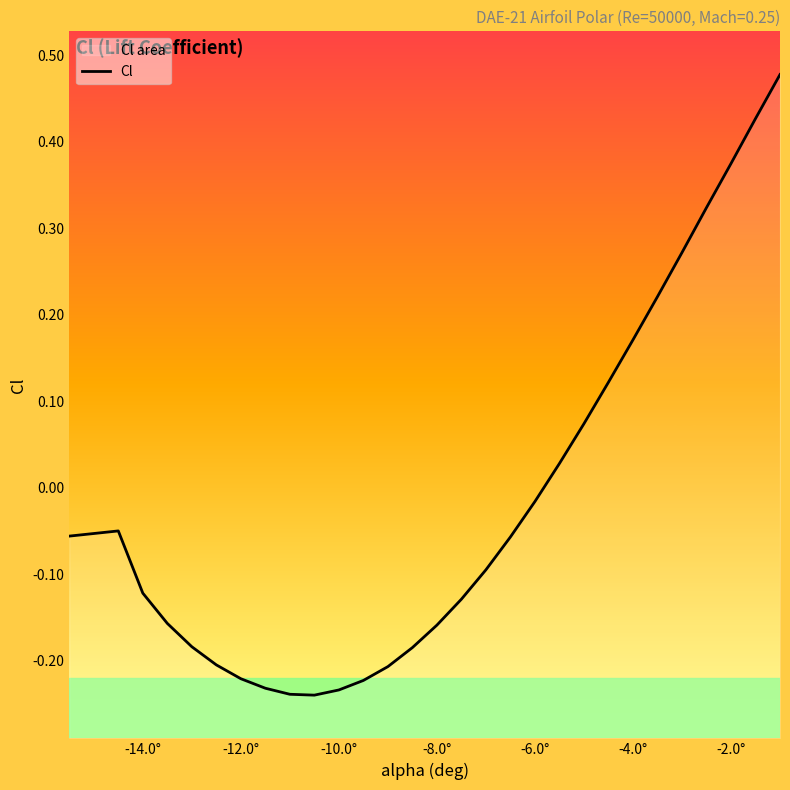

What is the minimum value shown in the chart?

-0.2